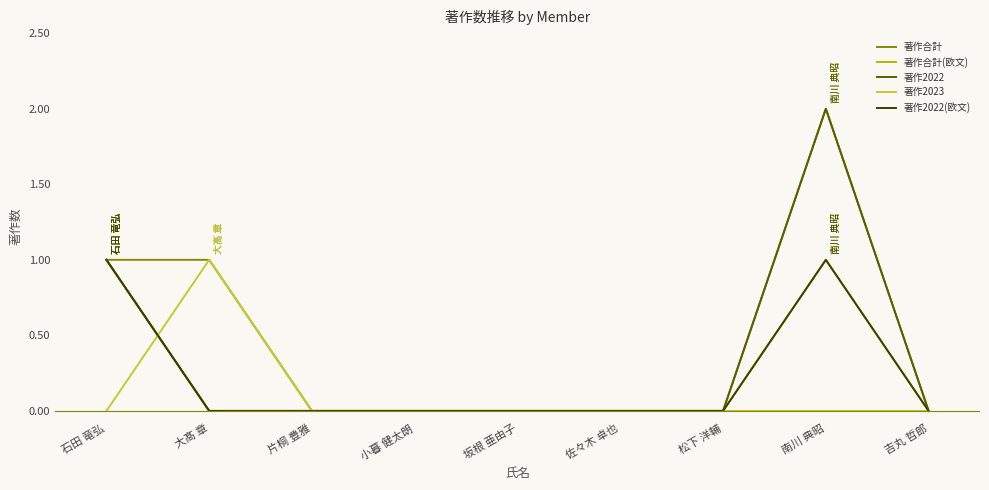

What is the sum of all 著作2023 values?

1